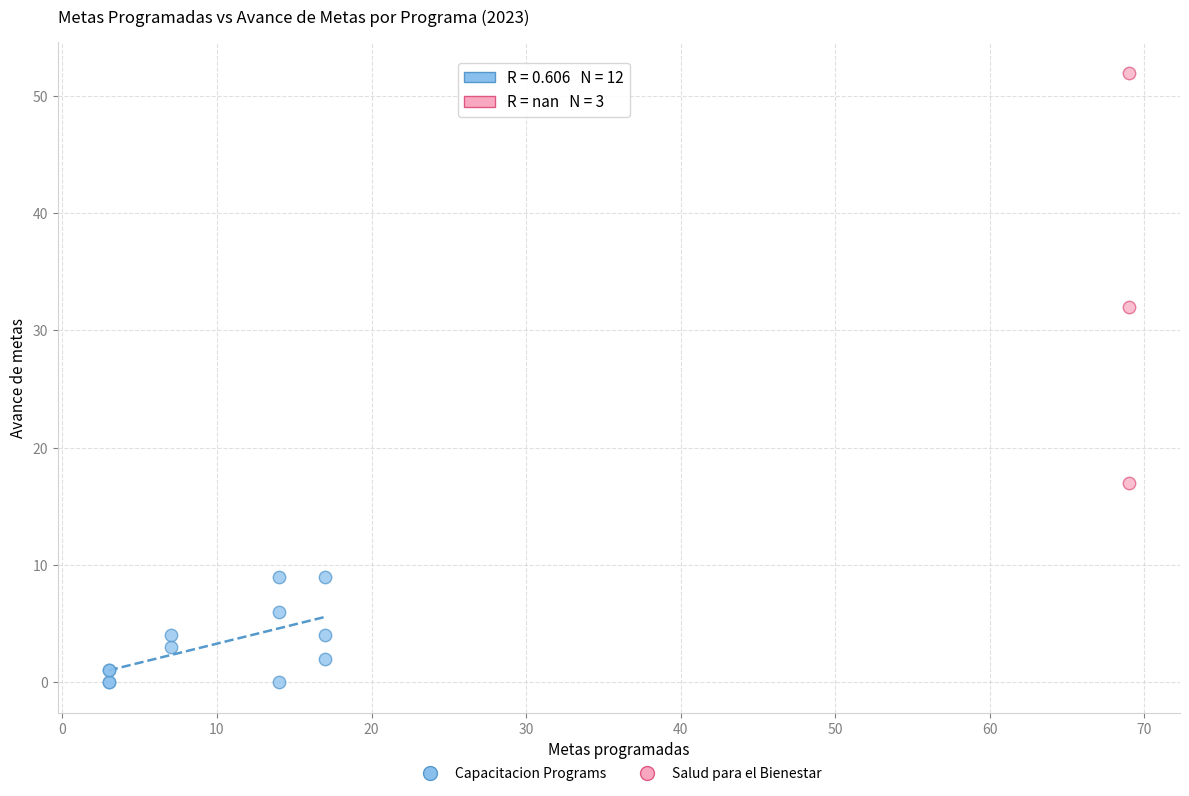

Which series has the largest Y range (max minus min)?

Salud para el Bienestar